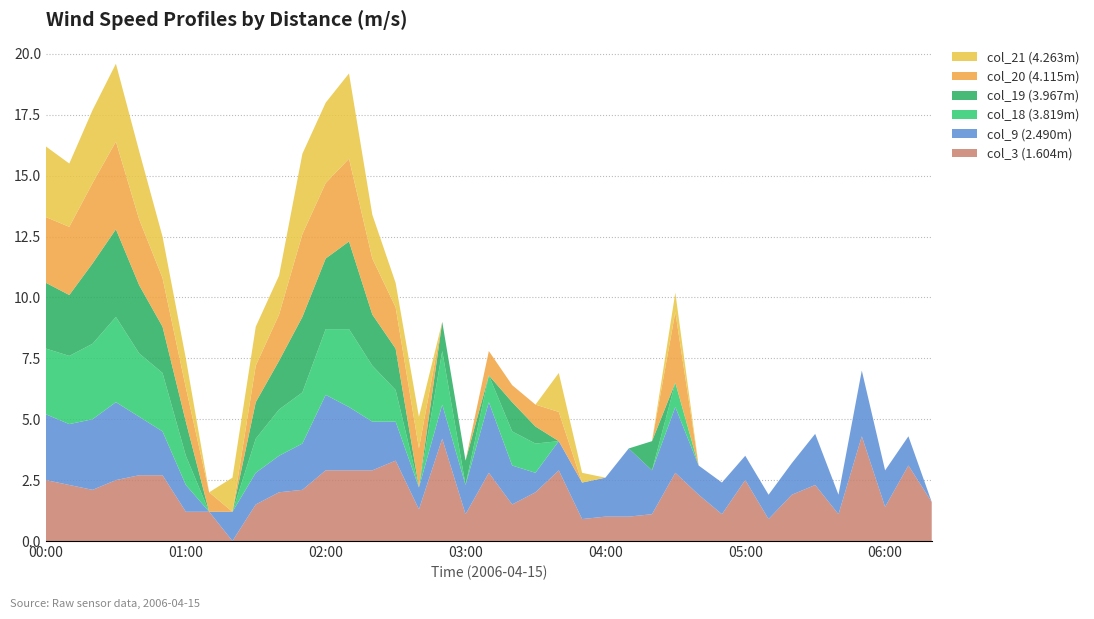

Reading left to right, list all the values displayed in this chart.

col_3: 2.5	2.3	2.1	2.5	2.7	2.7	1.2	1.2	0.0	1.5	2.0	2.1	2.9	2.9	2.9	3.3	1.3	4.2	1.1	2.8	1.5	2.0	2.9	0.9	1.0	1.0	1.1	2.8	1.9	1.1	2.5	0.9	1.9	2.3	1.1	4.3	1.4	3.1	1.6
col_9: 2.7	2.5	2.9	3.2	2.4	1.8	1.1	0.0	1.2	1.3	1.5	1.9	3.1	2.6	2.0	1.6	0.9	1.4	1.2	2.9	1.6	0.8	1.2	1.5	1.6	2.8	1.8	2.7	1.2	1.3	1.0	1.0	1.3	2.1	0.8	2.7	1.5	1.2	0.0
col_18: 2.7	2.8	3.1	3.5	2.6	2.4	1.2	0.0	0.0	1.4	1.9	2.1	2.7	3.2	2.3	1.3	0.0	2.2	0.0	1.1	1.4	1.2	0.0	0.0	0.0	0.0	0.0	1.0	0.0	0.0	0.0	0.0	0.0	0.0	0.0	0.0	0.0	0.0	0.0
col_19: 2.7	2.5	3.3	3.6	2.8	1.9	1.4	0.0	0.0	1.5	2.0	3.1	2.9	3.6	2.1	1.7	0.0	1.2	1.0	0.0	1.2	0.7	0.0	0.0	0.0	0.0	1.2	0.0	0.0	0.0	0.0	0.0	0.0	0.0	0.0	0.0	0.0	0.0	0.0
col_20: 2.7	2.8	3.3	3.6	2.7	2.0	1.4	0.8	0.0	1.5	1.9	3.4	3.1	3.4	2.3	1.7	1.6	0.0	0.0	1.0	0.7	0.9	1.2	0.0	0.0	0.0	0.0	2.9	0.0	0.0	0.0	0.0	0.0	0.0	0.0	0.0	0.0	0.0	0.0
col_21: 2.9	2.6	3.0	3.2	2.8	1.7	1.2	0.0	1.4	1.6	1.6	3.3	3.3	3.5	1.8	1.0	1.3	0.0	0.0	0.0	0.0	0.0	1.6	0.4	0.0	0.0	0.0	0.8	0.0	0.0	0.0	0.0	0.0	0.0	0.0	0.0	0.0	0.0	0.0